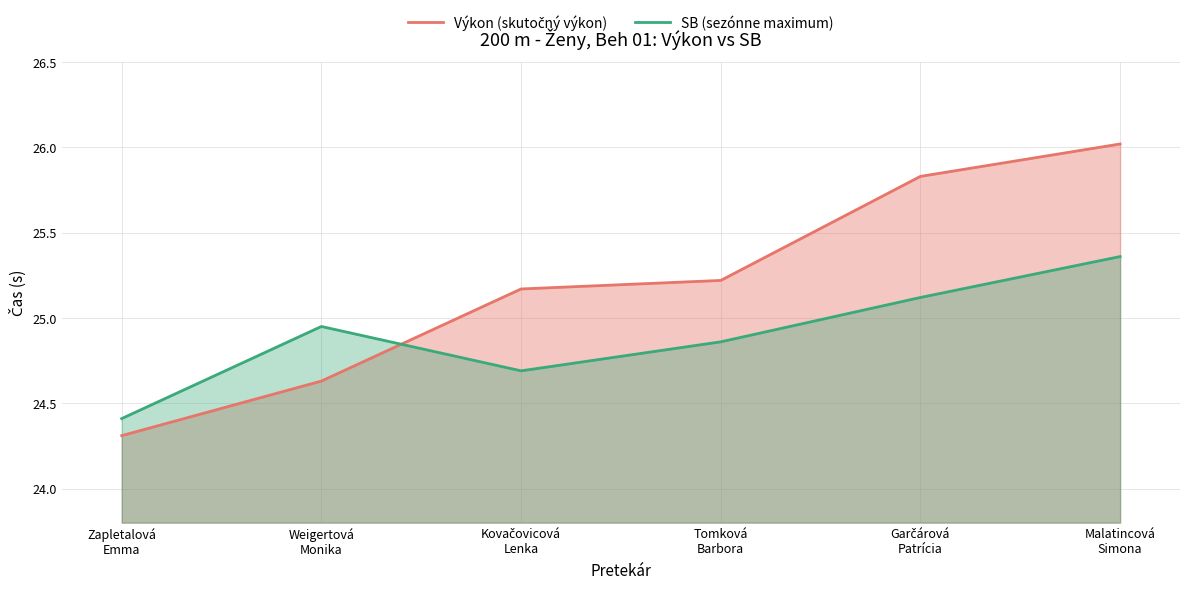

What are all the series names shown in the legend?

Výkon (skutočný výkon), SB (sezónne maximum)